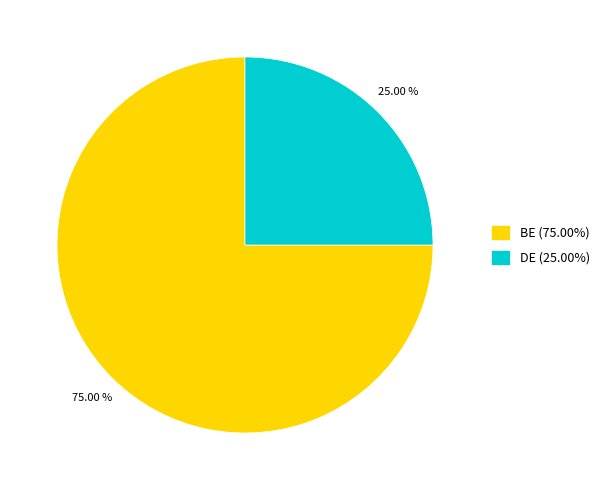

Which category has the biggest portion of the pie?

BE (75.00%)